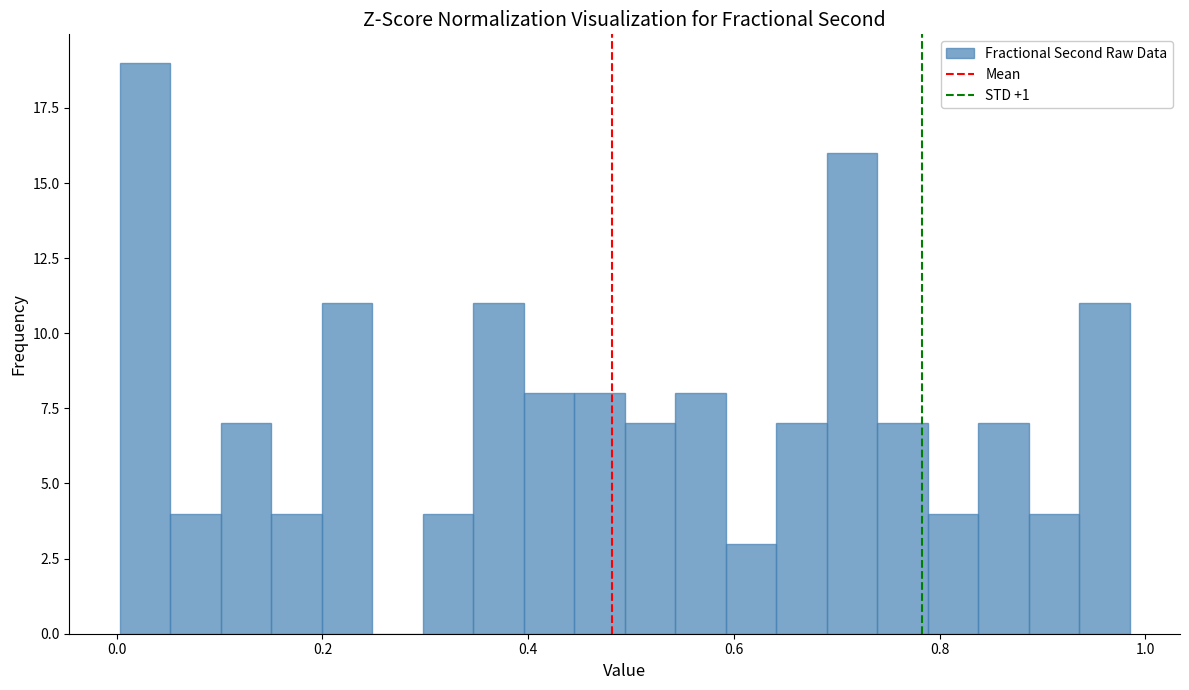

Around what value on the x-axis is the tallest bar? Give the approximate position of its centre, as read against the axis.

0.02